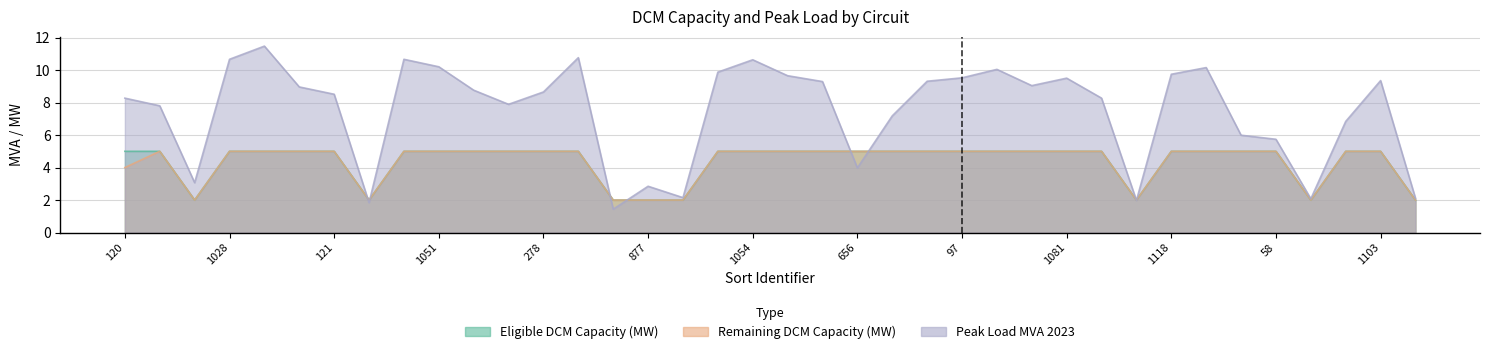

What is the total value across all series at 1007?

19.6